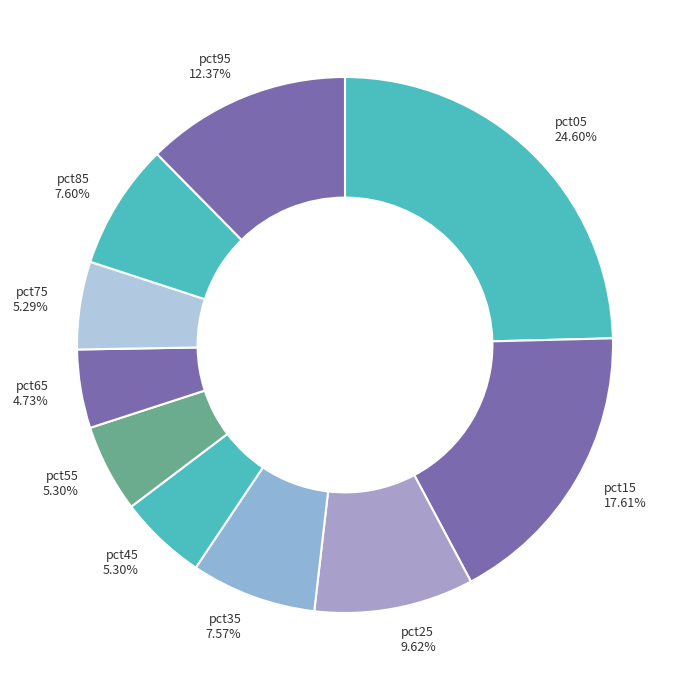

What percentage is NOT represented by pct75?

94.7%